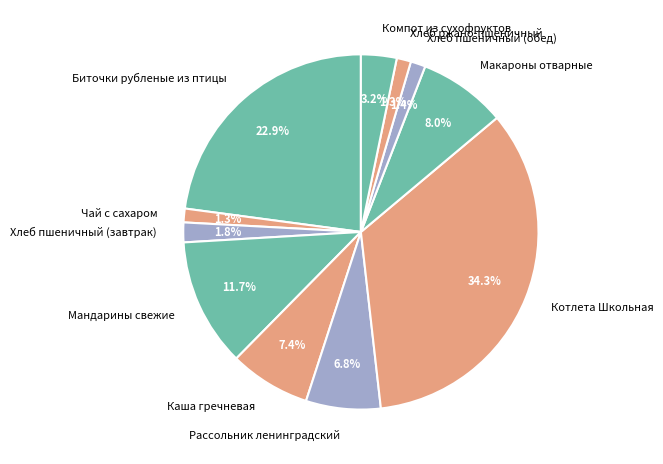

True or false: Котлета Школьная accounts for 34% of the total.

True